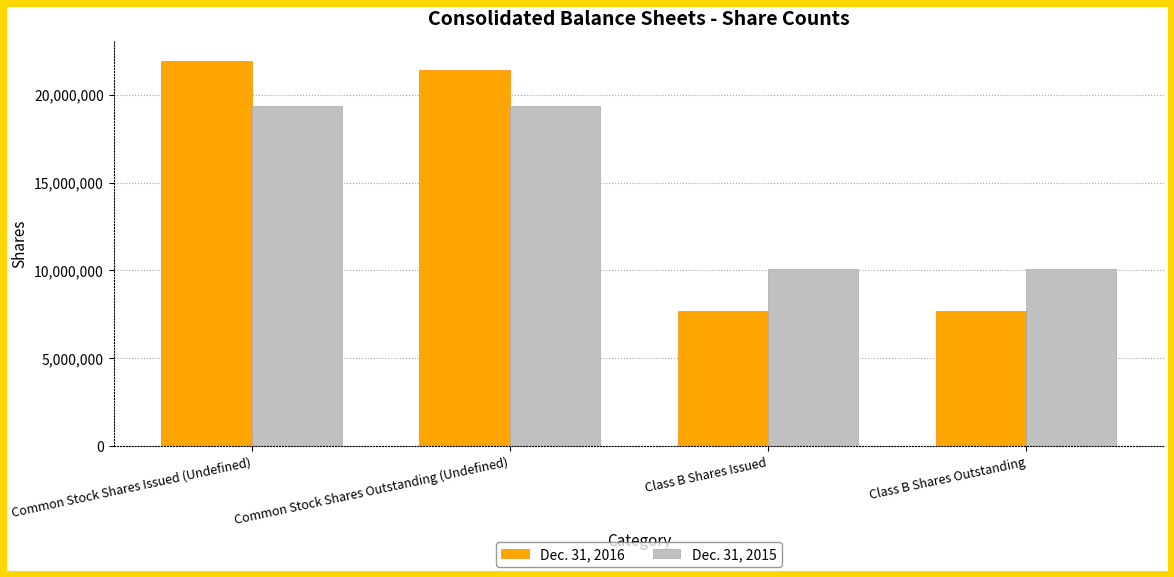

True or false: Dec. 31, 2016 has a value of 21955414 at Common Stock Shares Issued (Undefined).

True